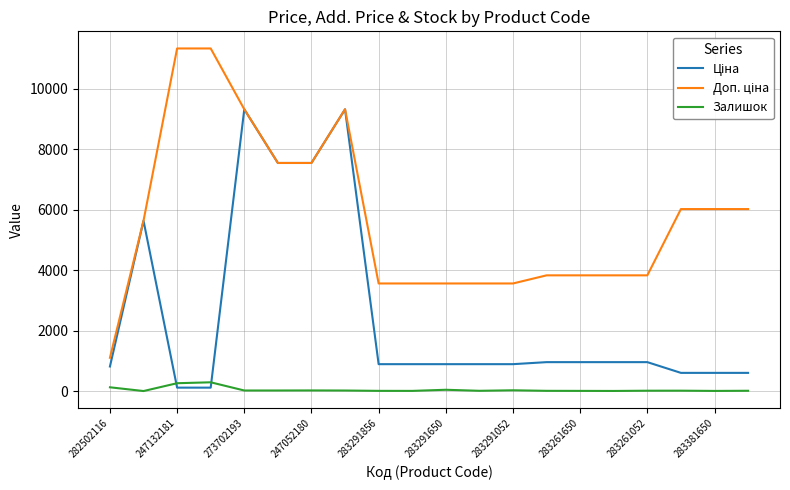

What is the maximum value for Залишок?

290.0